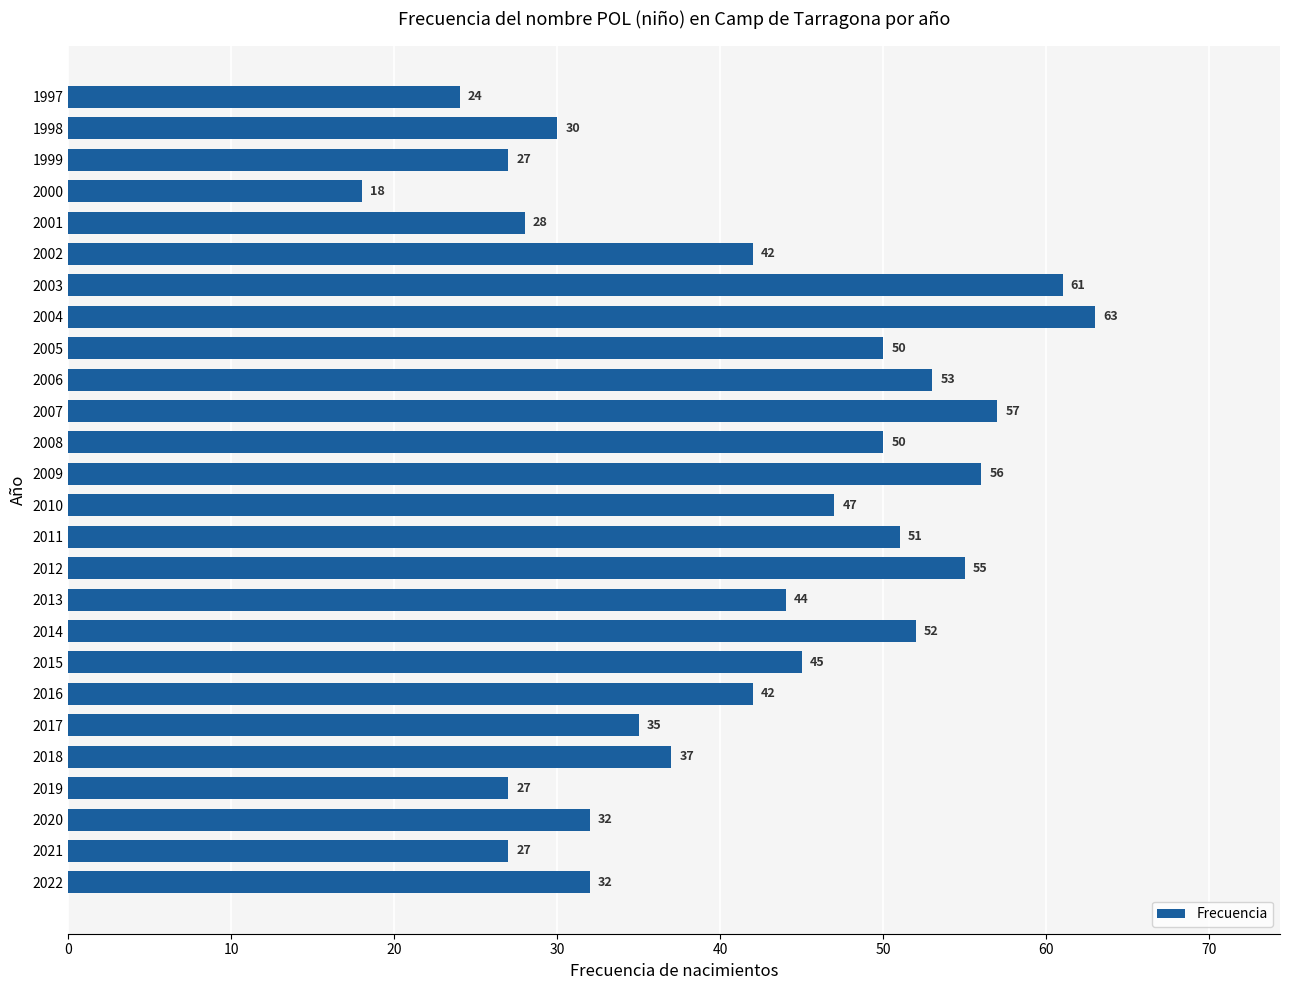

Is it true that the value at 2019 is 27?

True